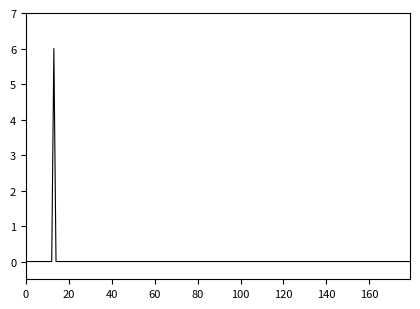

What is the greatest value displayed?

6